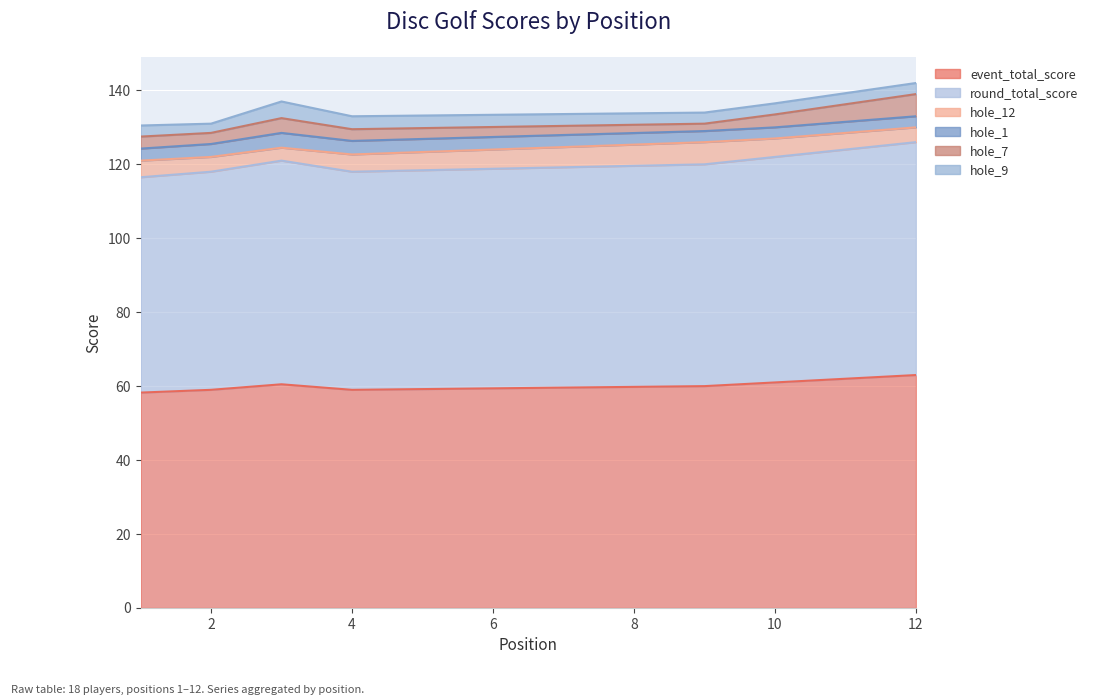

Count the number of categories in the chart.

18